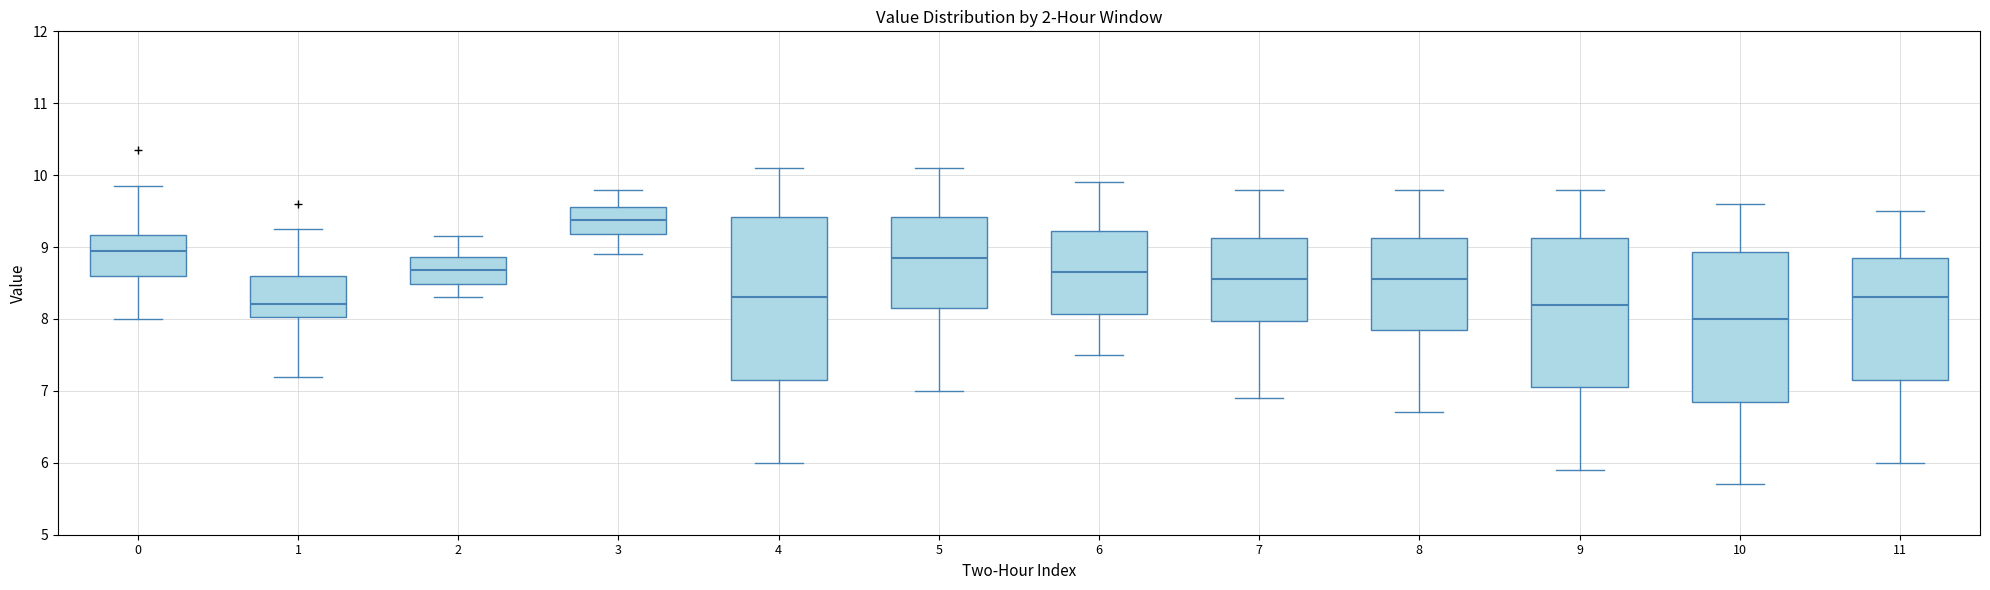

Which box's median line is the highest?

3